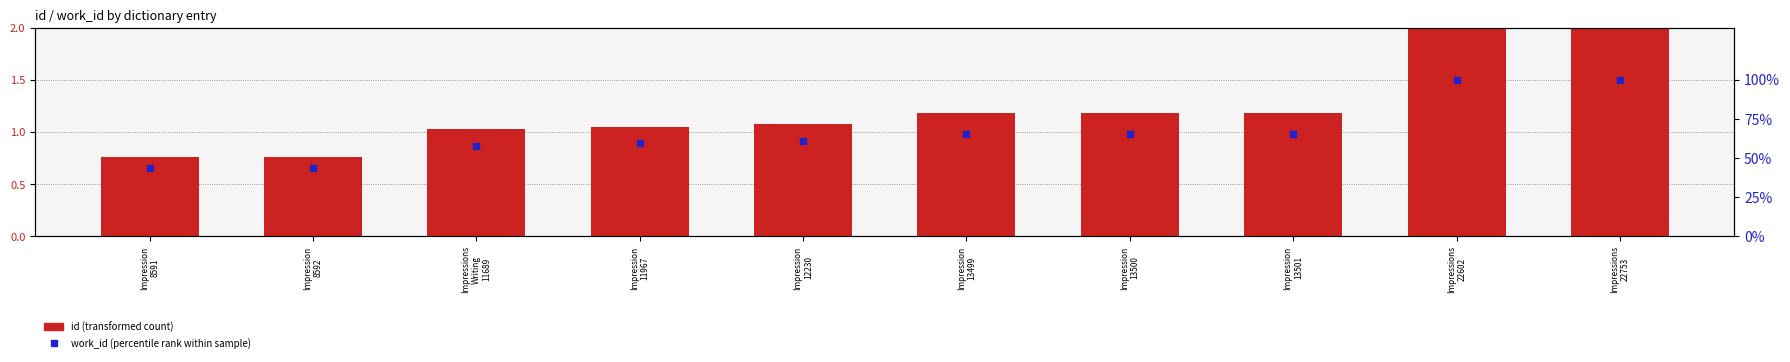

Which series has the largest total across all categories?

work_id (percentile rank within sample)